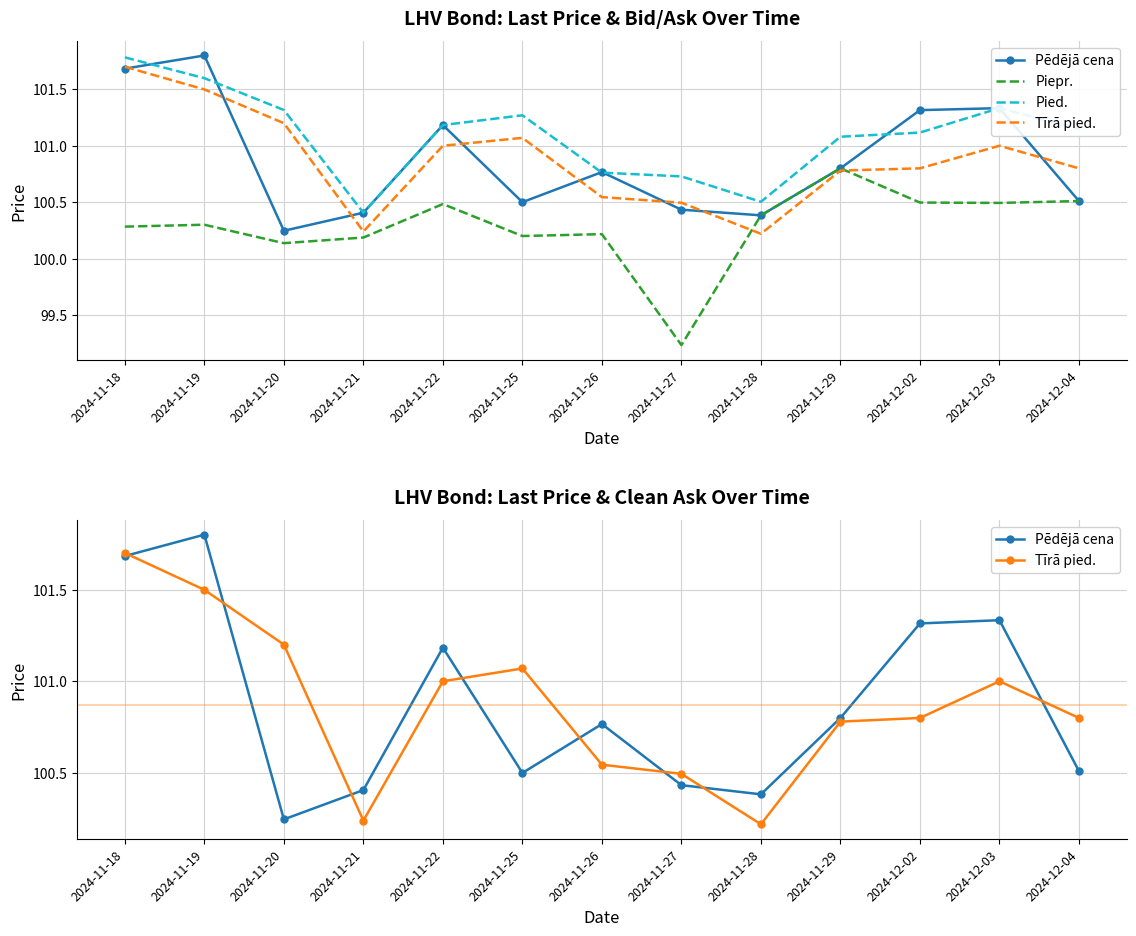

How many lines are shown in the chart?

4